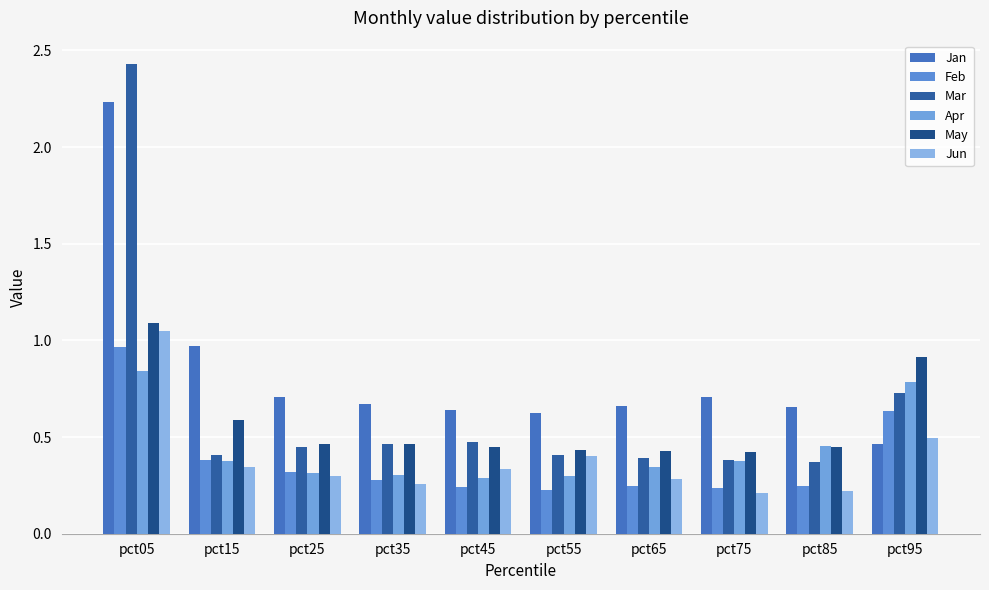

What is the total value across all series at pct05?

8.6